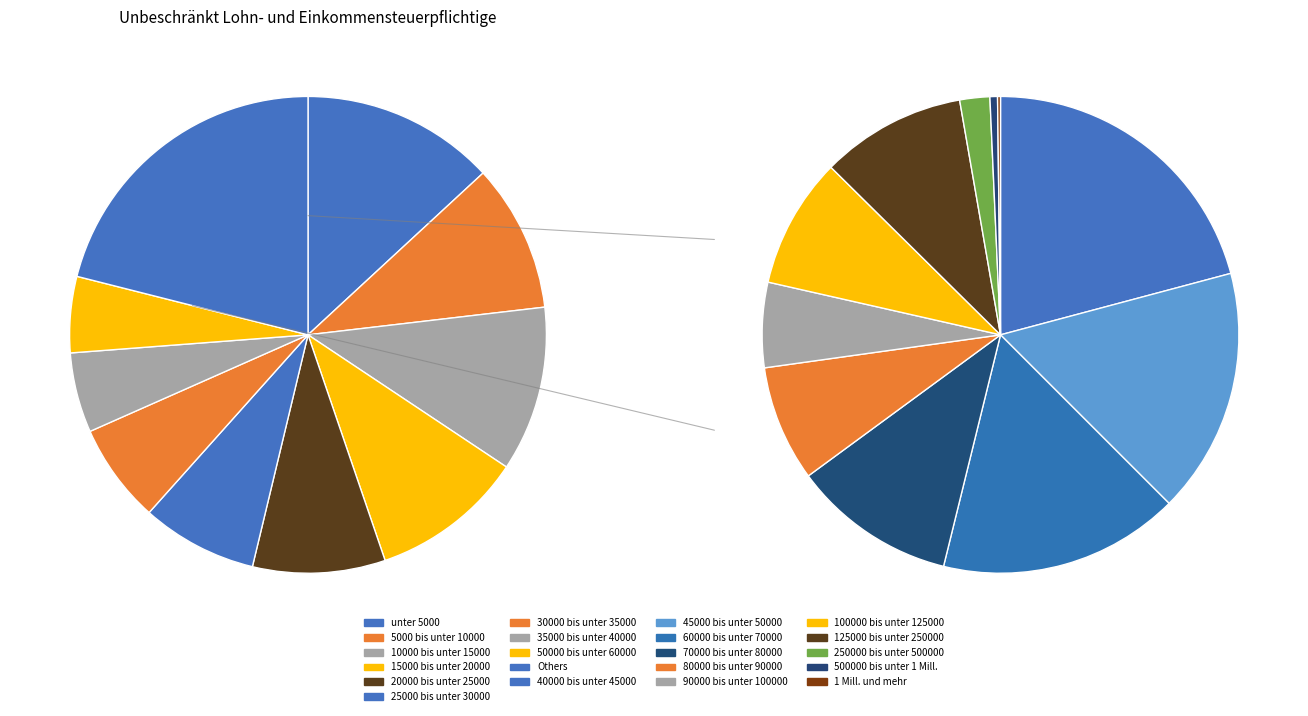

Is there any slice that represents more than half of the pie?

No